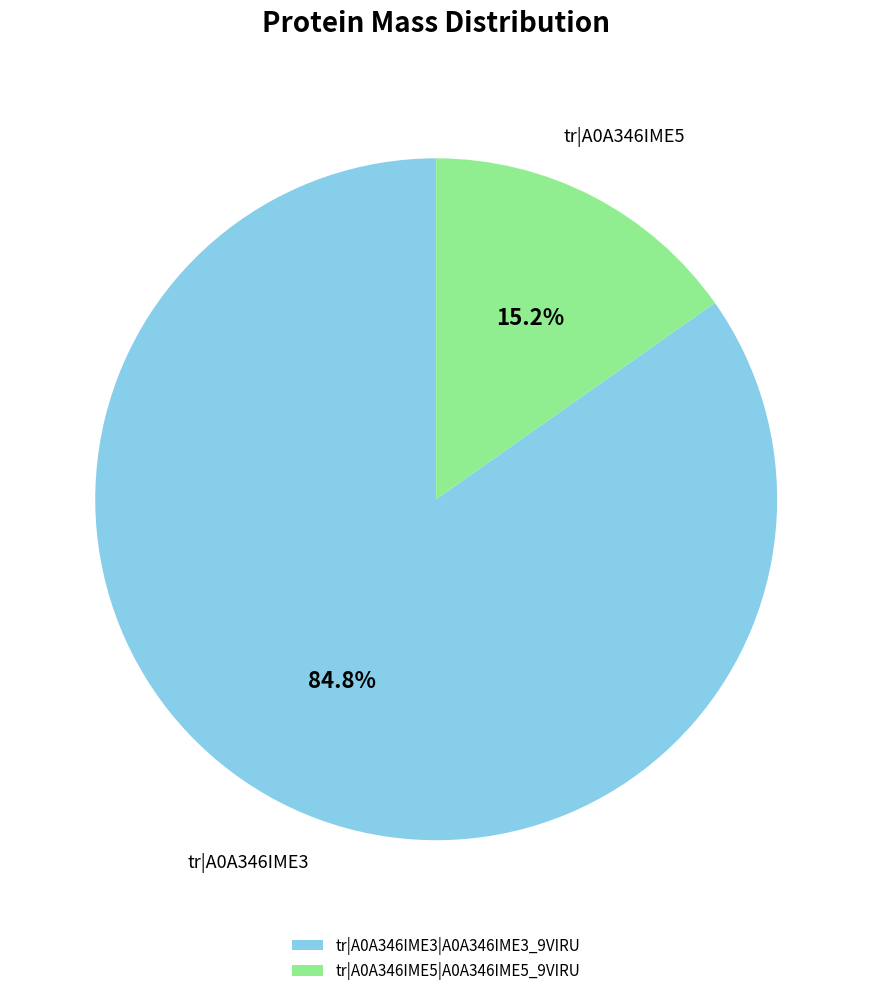

True or false: tr|A0A346IME5|A0A346IME5_9VIRU accounts for 27% of the total.

False